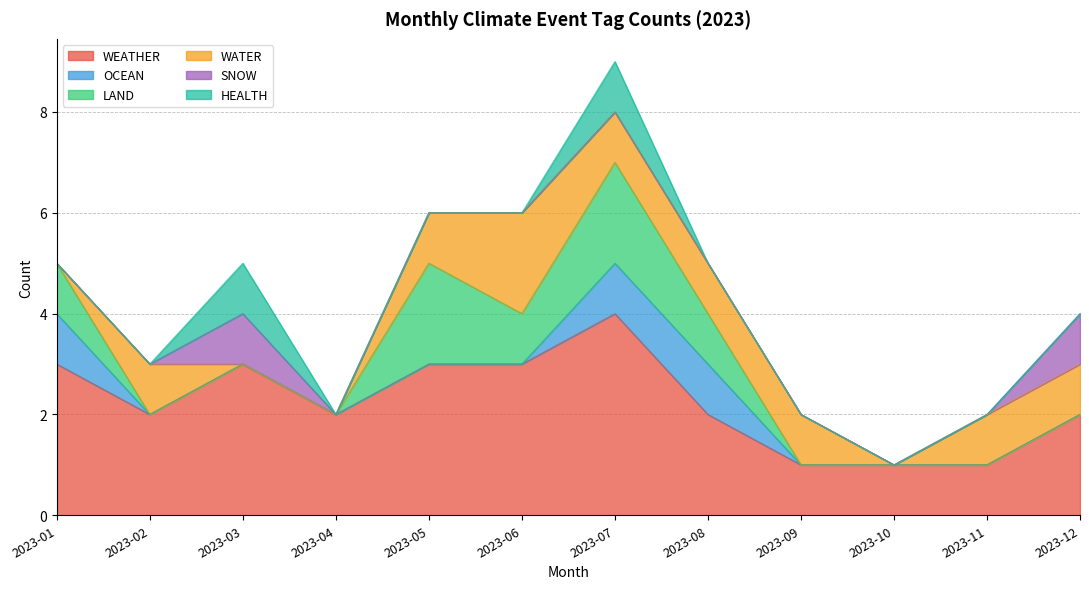

What are all the series names shown in the legend?

WEATHER, OCEAN, LAND, WATER, SNOW, HEALTH